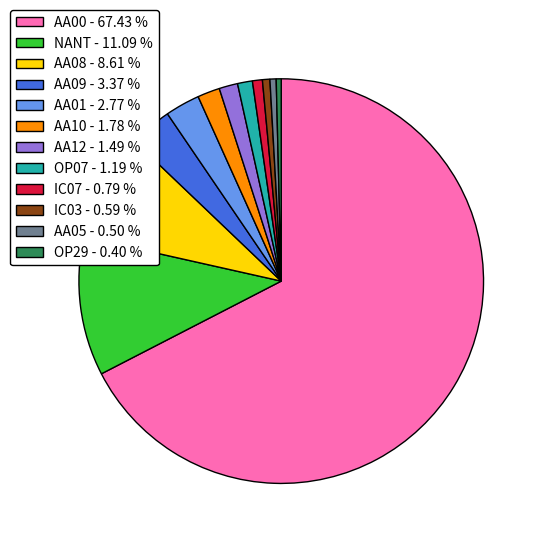

Is AA00 - 67.43 % the majority of the pie?

Yes